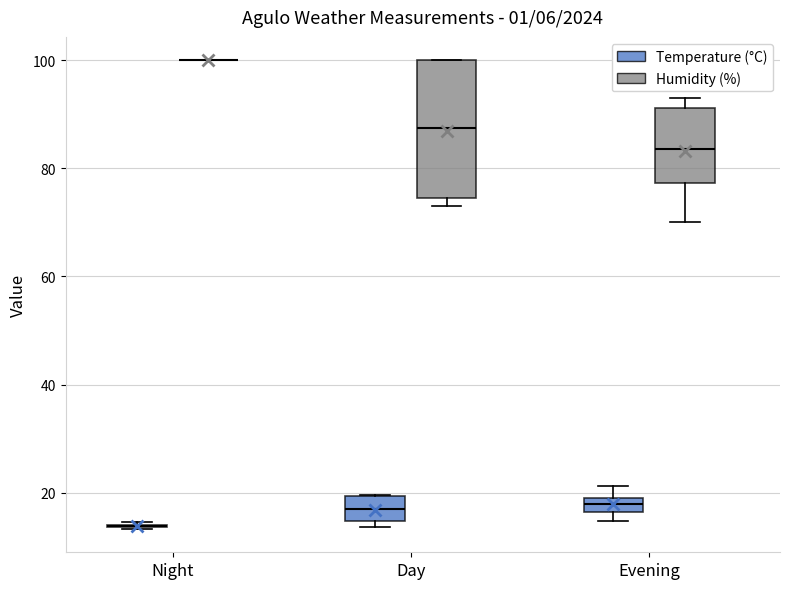

Where is the upper edge of the box for Day (Temperature (°C)) on the y-axis? The values are not printed on the chart, so give them approximately, as read against the axis.

20